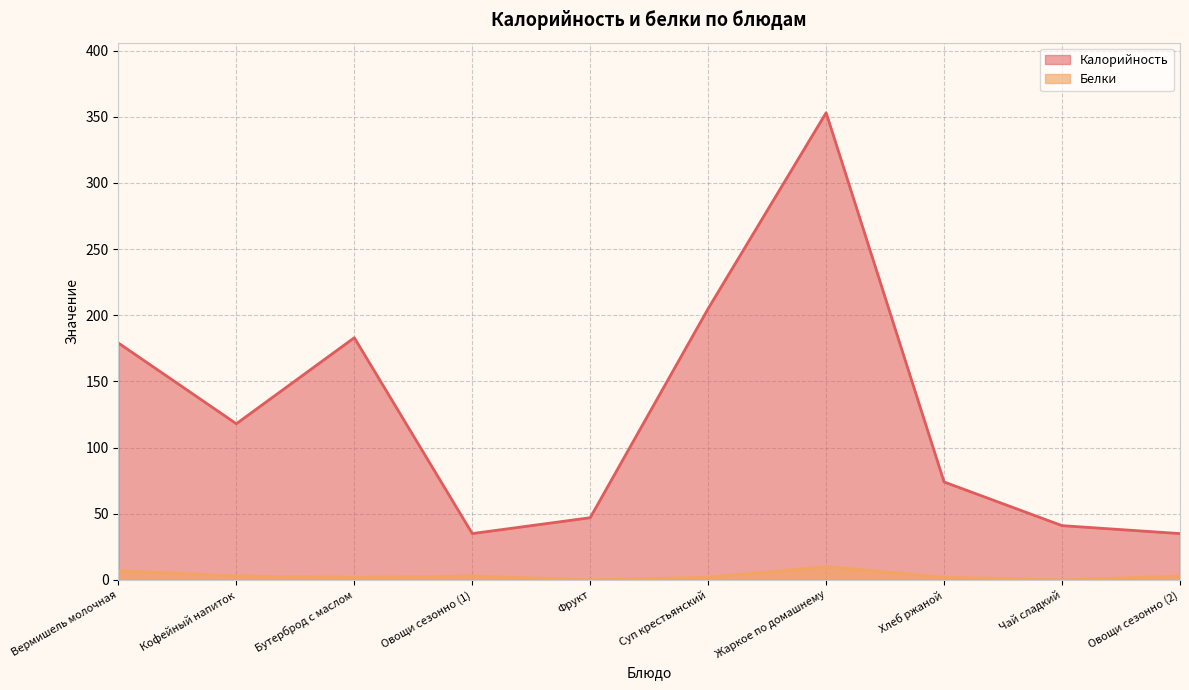

The Белки series shows 1 at Овощи сезонно (2). True or false?

False